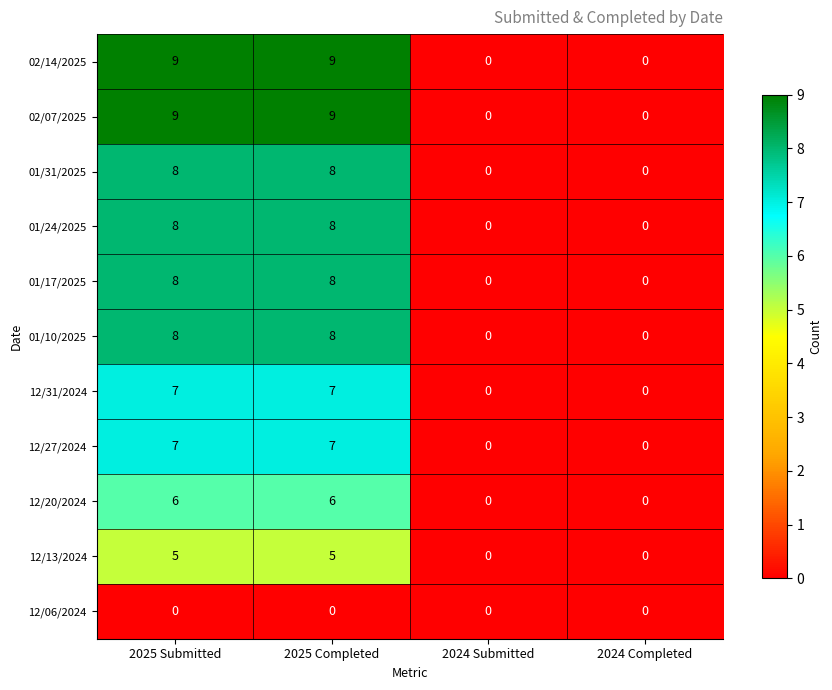

Count the number of data series in this chart.

11